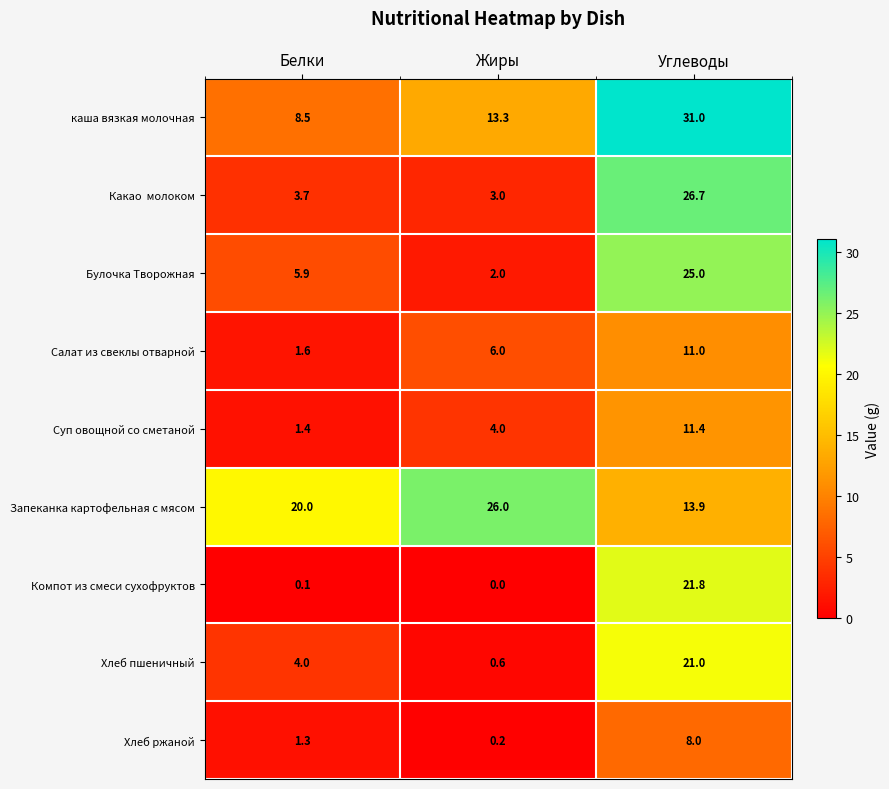

The Салат из свеклы отварной series shows 11.0 at Углеводы. True or false?

True